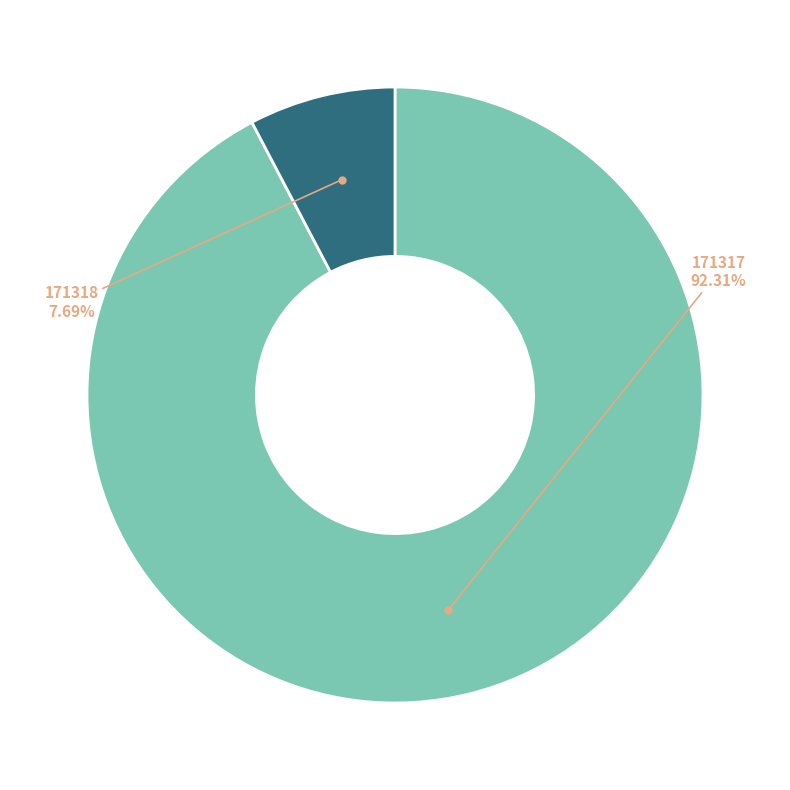

Is there any slice that represents more than half of the pie?

Yes